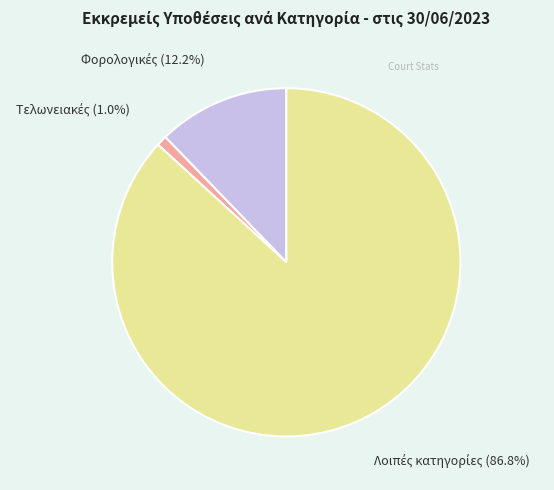

Does any single category account for the majority?

Yes